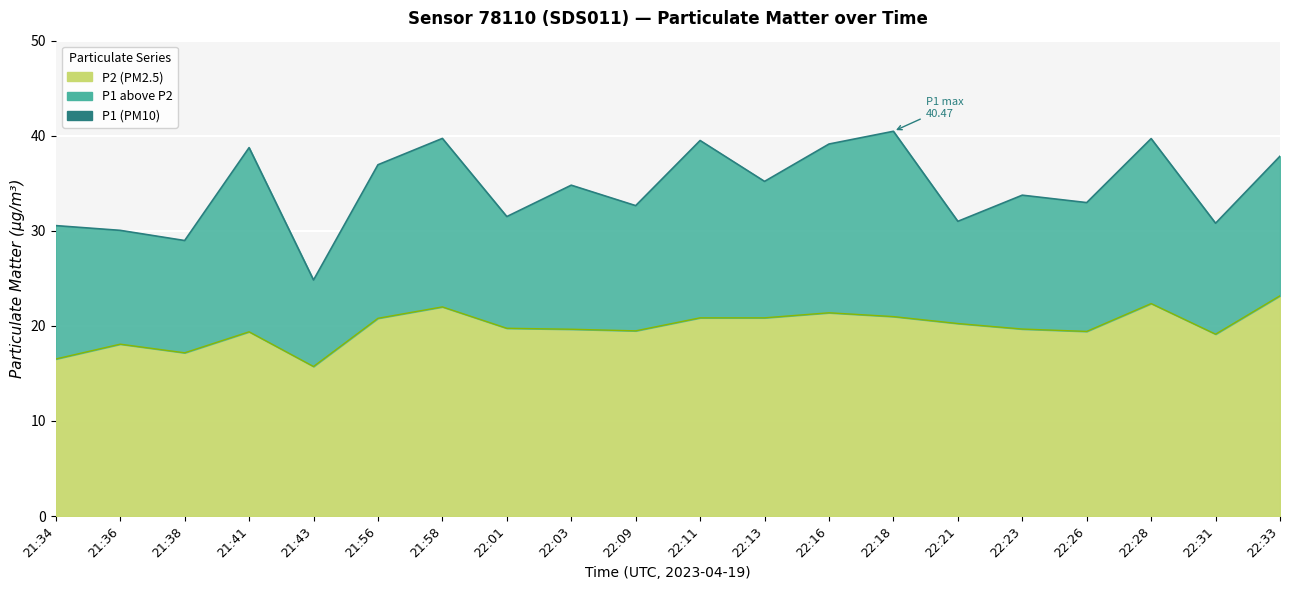

List the series in order of their peak value, highest first.

P1 (line), P2 (line)